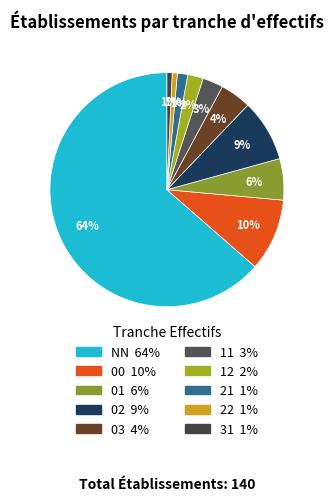

To the nearest percent, what percentage of the pie is NN?

64%